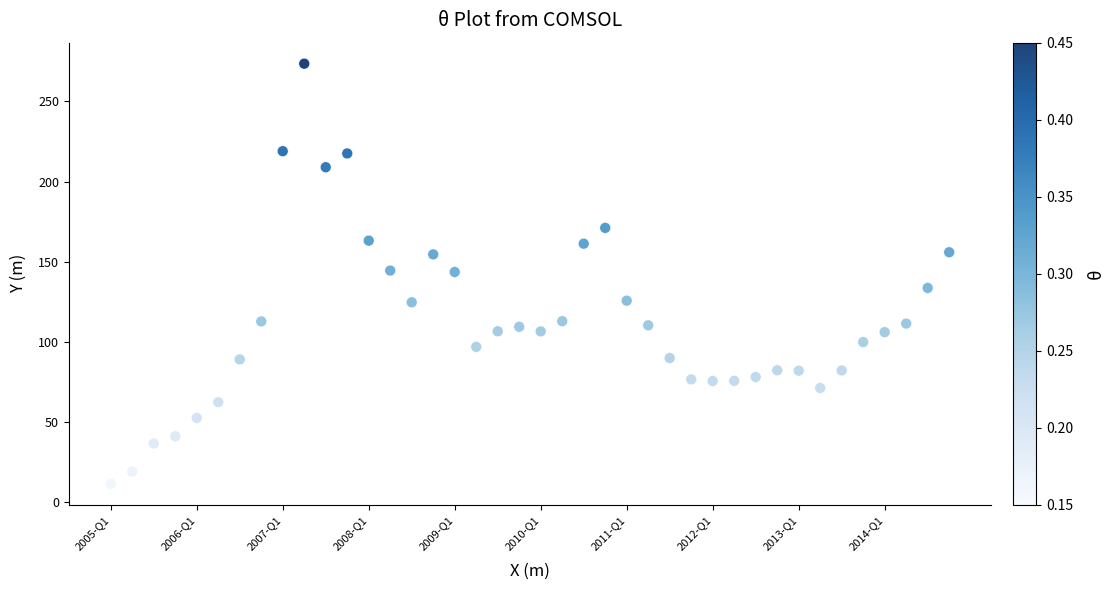

What is the range of Y values (max minus min)?

262.1